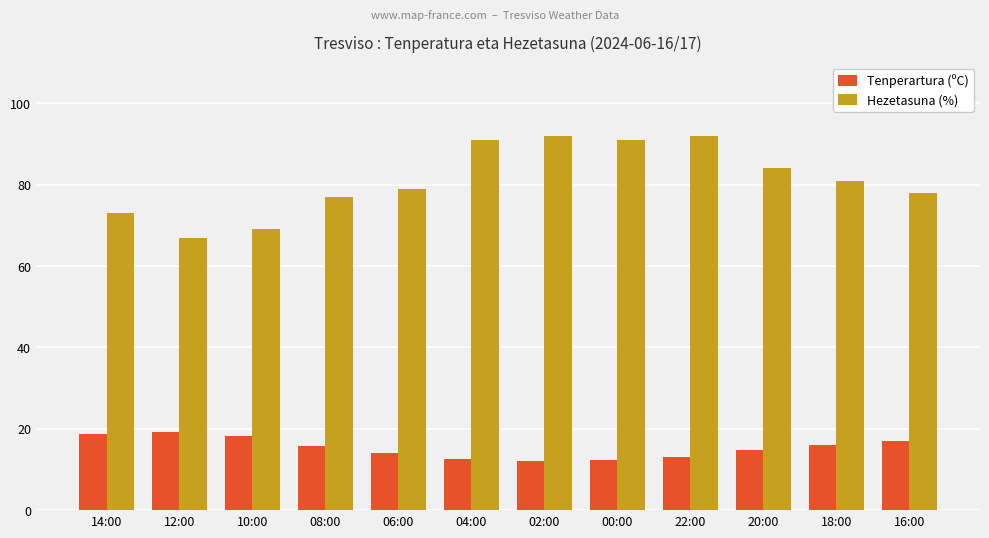

Rank the series by their maximum value, from highest to lowest.

Hezetasuna (%), Tenperartura (ºC)